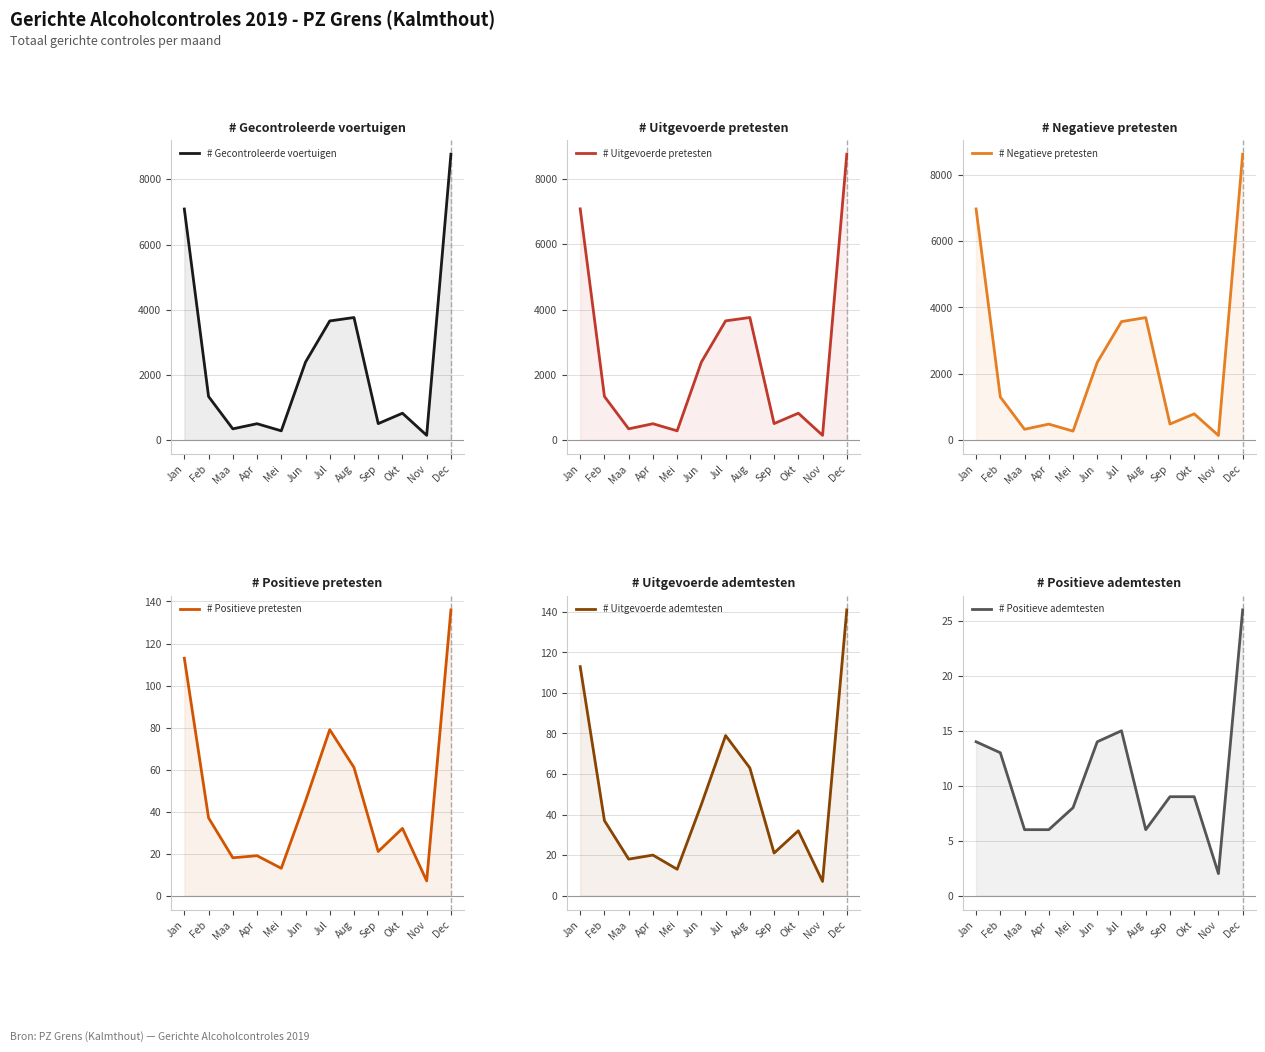

At which category is the sum across all series the highest?

Dec